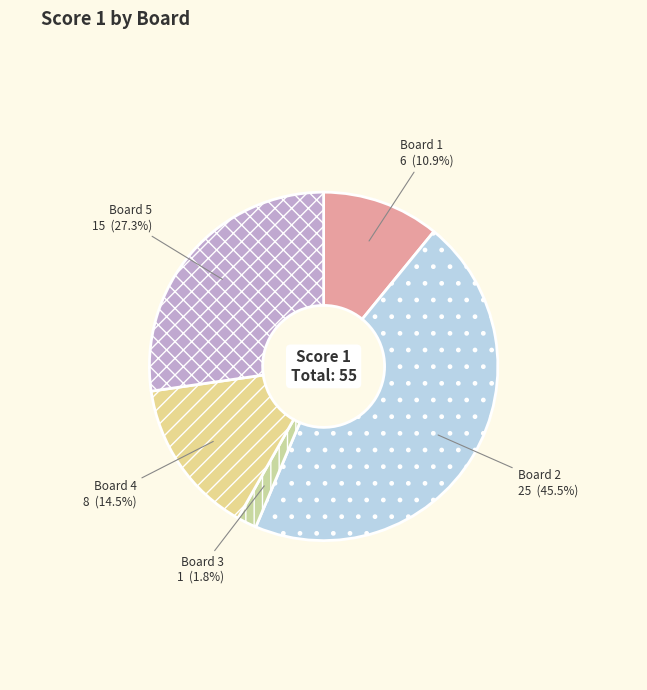

Which slice is the largest?

Board 2